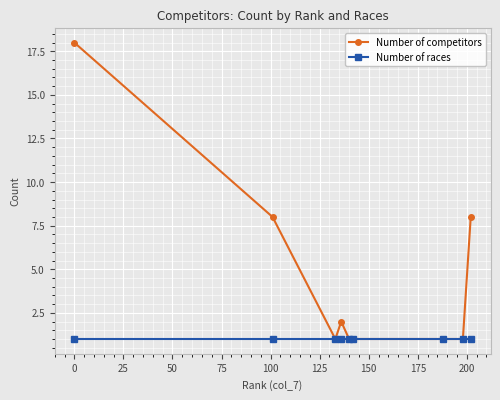

How many lines are shown in the chart?

2